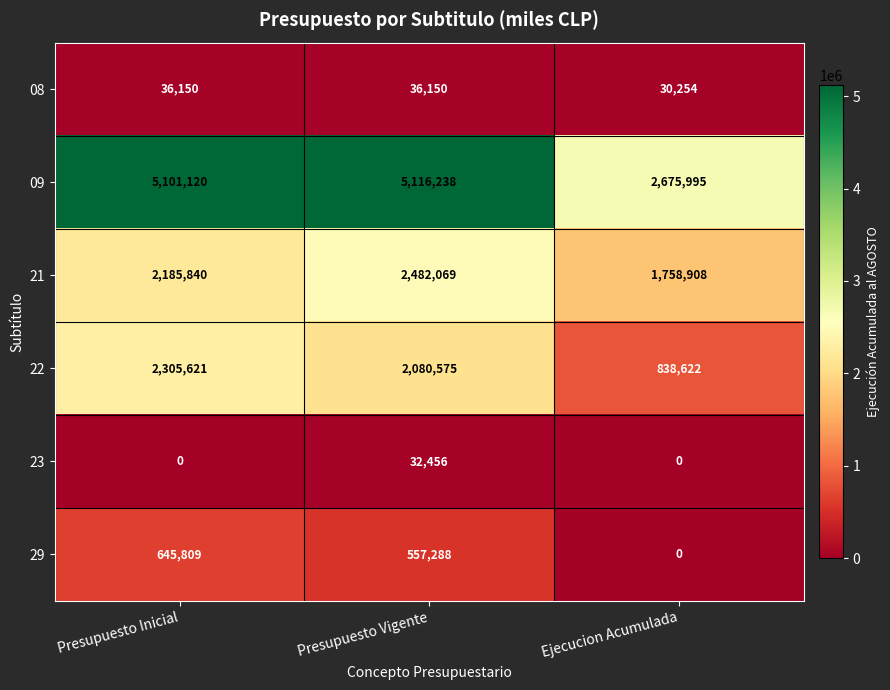

At which category is the sum across all series the highest?

Presupuesto Vigente